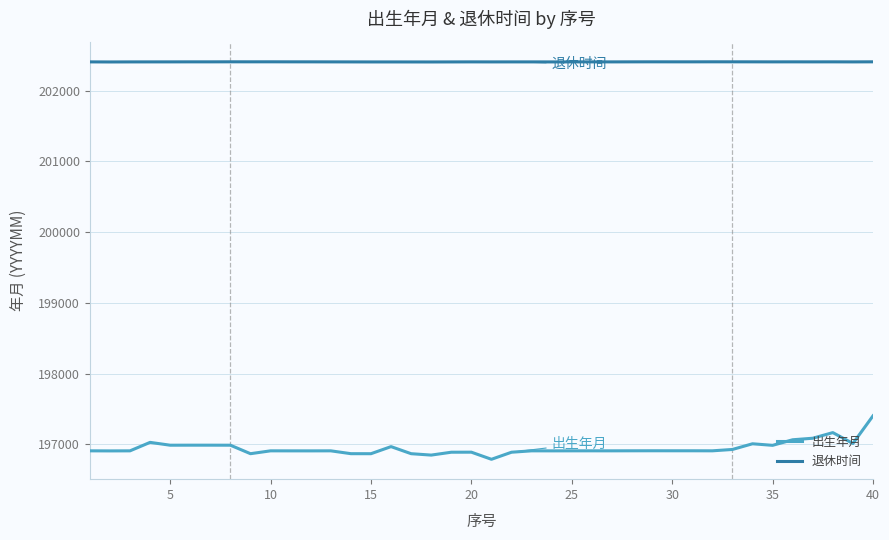

Which series has the widest spread of values?

出生年月